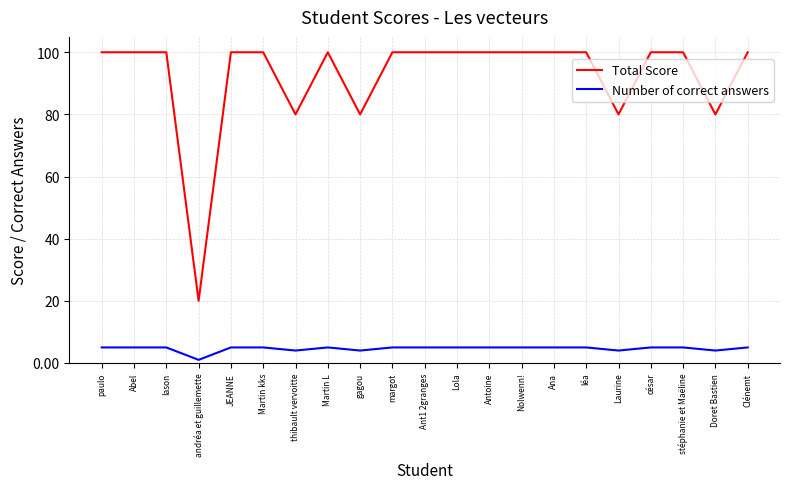

What position from the right is gagou?

13